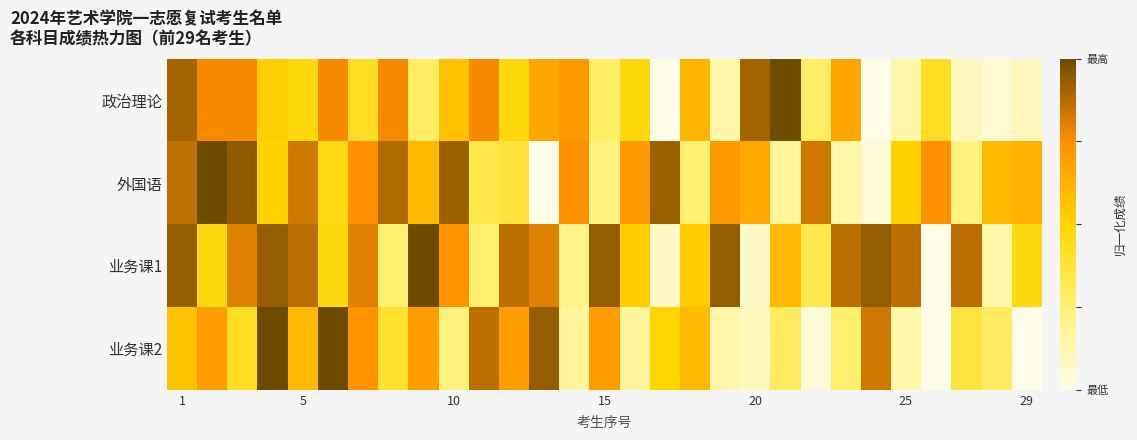

Which series has the widest spread of values?

政治理论